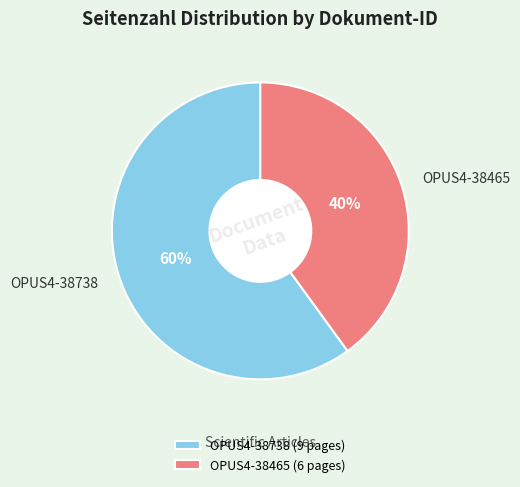

Which category has the biggest portion of the pie?

OPUS4-38738